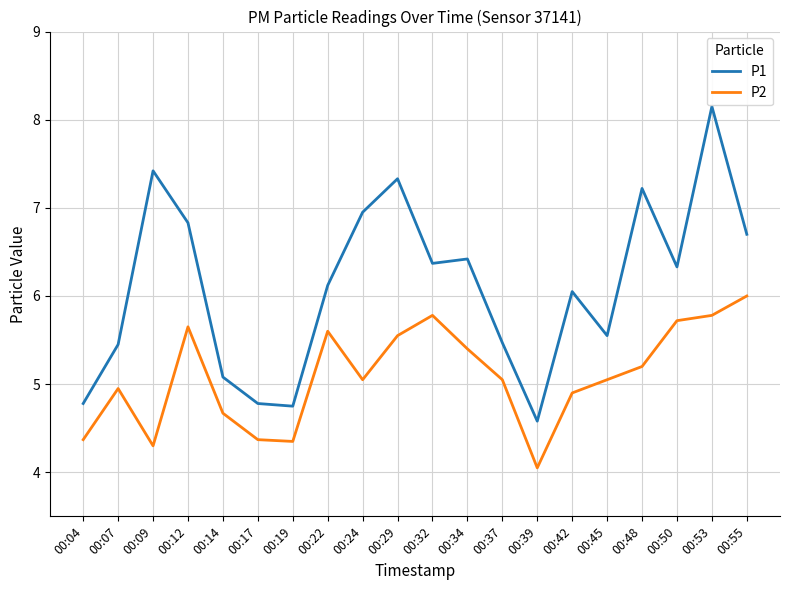

What is the spread (max minus min) of values at 00:19?

0.4